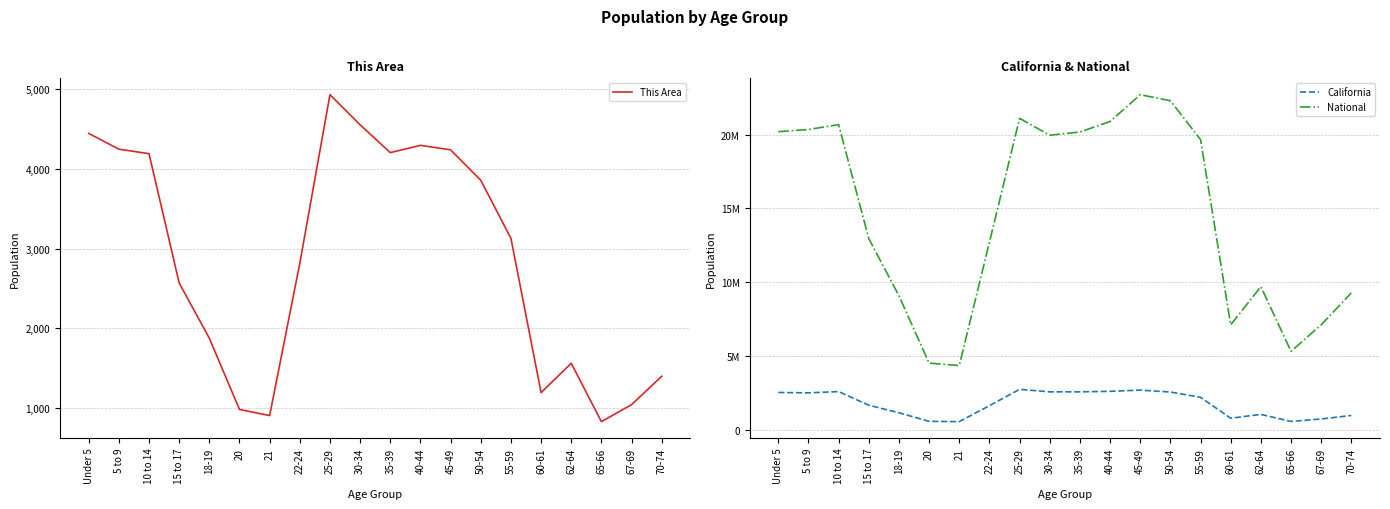

Reading left to right, extract all data points from this chart.

This Area: Under 5=4445	5 to 9=4247	10 to 14=4191	15 to 17=2568	18-19=1875	20=981	21=904	22-24=2815	25-29=4931	30-34=4553	35-39=4204	40-44=4295	45-49=4239	50-54=3857	55-59=3128	60-61=1192	62-64=1560	65-66=828	67-69=1041	70-74=1397
California: Under 5=2531333	5 to 9=2505839	10 to 14=2590930	15 to 17=1666938	18-19=1157002	20=573642	21=555775	22-24=1636532	25-29=2744409	30-34=2573468	35-39=2573579	40-44=2609131	45-49=2689819	50-54=2562552	55-59=2204296	60-61=786276	62-64=1045921	65-66=568817	67-69=734741	70-74=971778
National: Under 5=20201362	5 to 9=20348657	10 to 14=20677194	15 to 17=12954254	18-19=9086089	20=4519129	21=4354294	22-24=12712576	25-29=21101849	30-34=19962099	35-39=20179642	40-44=20890964	45-49=22708591	50-54=22298125	55-59=19664805	60-61=7113727	62-64=9704197	65-66=5319902	67-69=7115361	70-74=9278166